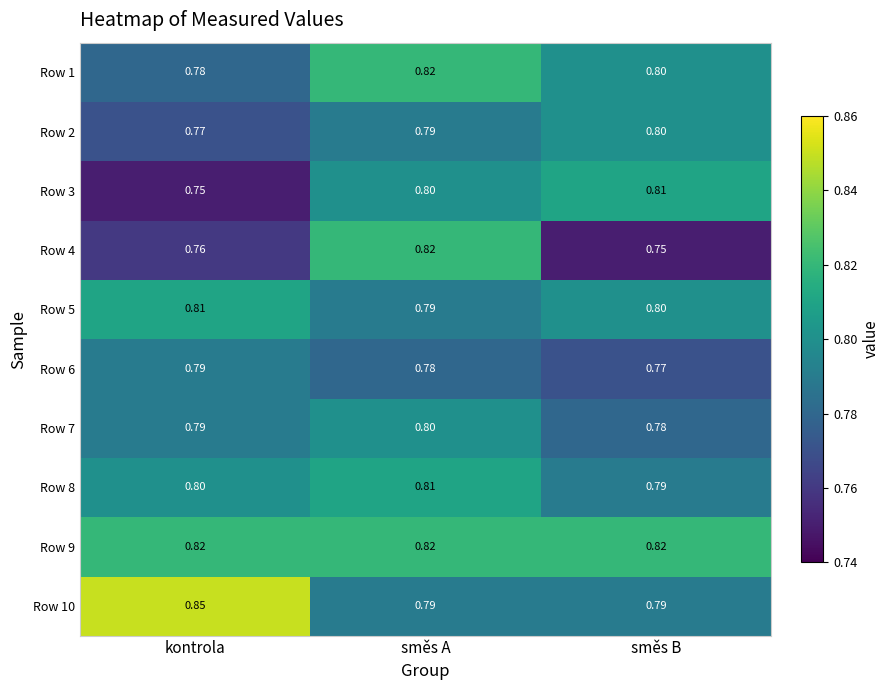

Where is Row 7 nearest to the value 0?

směs B